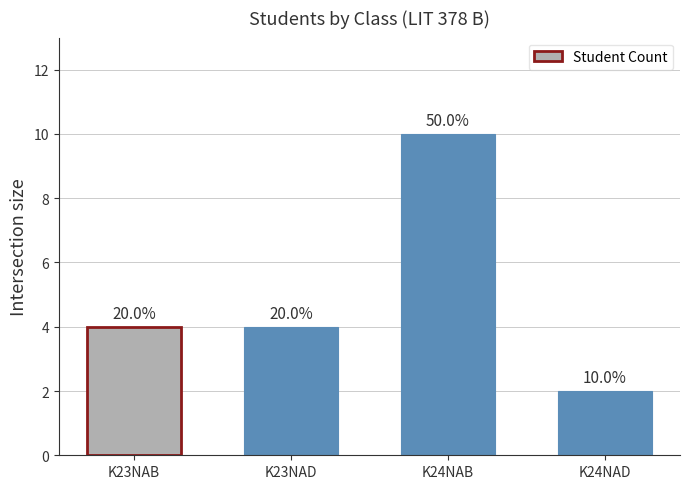

The value at K23NAD is 4. True or false?

True